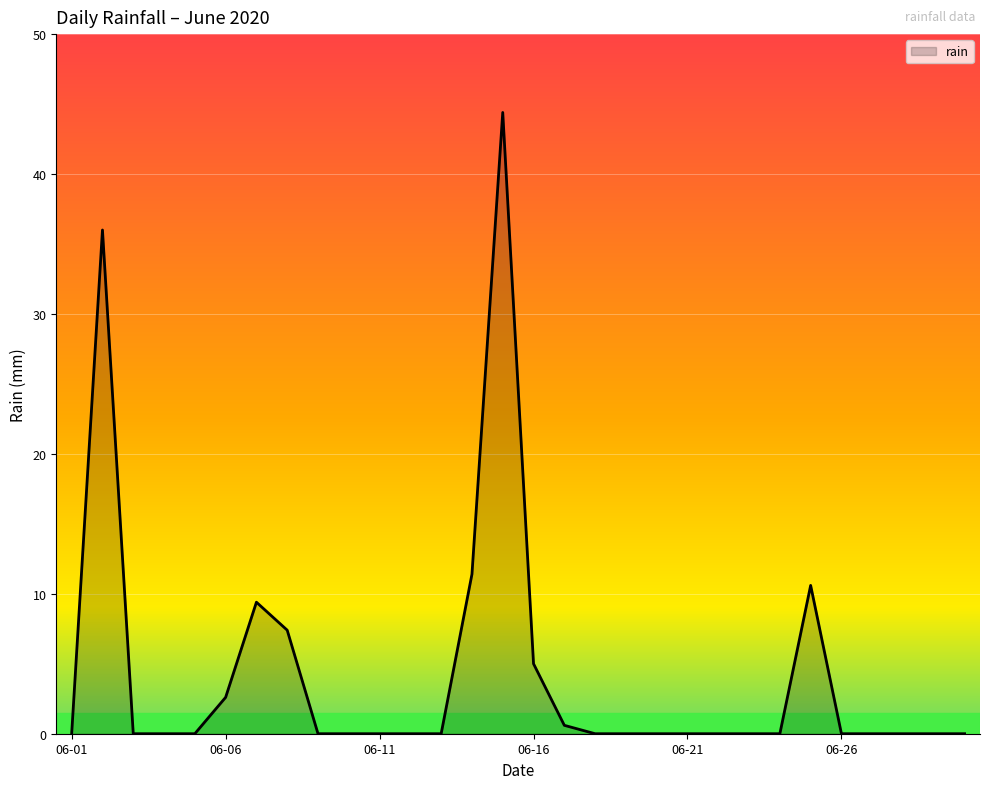

What is the difference between the maximum and minimum values?

44.4